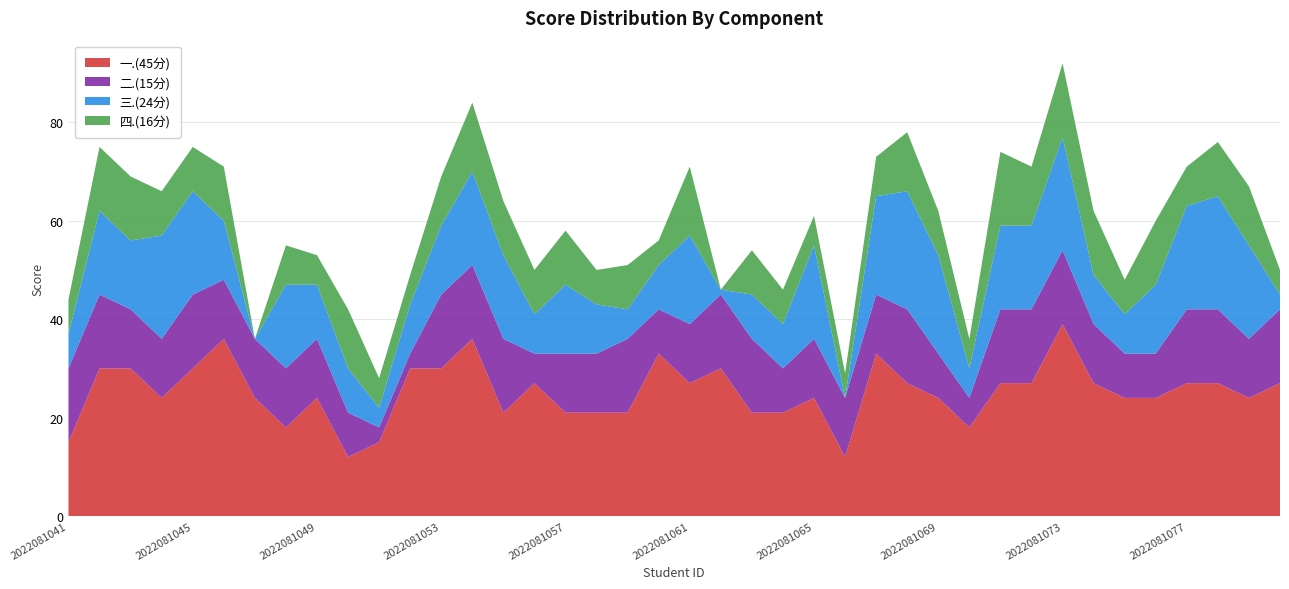

Reading left to right, what are all the values shown in this chart?

一.(45分): 2022081041=15	2022081042=30	2022081043=30	2022081044=24	2022081045=30	2022081046=36	2022081047=24	2022081048=18	2022081049=24	2022081050=12	2022081051=15	2022081052=30	2022081053=30	2022081054=36	2022081055=21	2022081056=27	2022081057=21	2022081058=21	2022081059=21	2022081060=33	2022081061=27	2022081062=30	2022081063=21	2022081064=21	2022081065=24	2022081066=12	2022081067=33	2022081068=27	2022081069=24	2022081070=18	2022081071=27	2022081072=27	2022081073=39	2022081074=27	2022081075=24	2022081076=24	2022081077=27	2022081078=27	2022081079=24	2022081080=27
二.(15分): 2022081041=15	2022081042=15	2022081043=12	2022081044=12	2022081045=15	2022081046=12	2022081047=12	2022081048=12	2022081049=12	2022081050=9	2022081051=3	2022081052=3	2022081053=15	2022081054=15	2022081055=15	2022081056=6	2022081057=12	2022081058=12	2022081059=15	2022081060=9	2022081061=12	2022081062=15	2022081063=15	2022081064=9	2022081065=12	2022081066=12	2022081067=12	2022081068=15	2022081069=9	2022081070=6	2022081071=15	2022081072=15	2022081073=15	2022081074=12	2022081075=9	2022081076=9	2022081077=15	2022081078=15	2022081079=12	2022081080=15
三.(24分): 2022081041=7	2022081042=17	2022081043=14	2022081044=21	2022081045=21	2022081046=12	2022081047=0	2022081048=17	2022081049=11	2022081050=9	2022081051=4	2022081052=10	2022081053=14	2022081054=19	2022081055=17	2022081056=8	2022081057=14	2022081058=10	2022081059=6	2022081060=9	2022081061=18	2022081062=1	2022081063=9	2022081064=9	2022081065=19	2022081066=0	2022081067=20	2022081068=24	2022081069=20	2022081070=6	2022081071=17	2022081072=17	2022081073=23	2022081074=10	2022081075=8	2022081076=14	2022081077=21	2022081078=23	2022081079=19	2022081080=3
四.(16分): 2022081041=7	2022081042=13	2022081043=13	2022081044=9	2022081045=9	2022081046=11	2022081047=0	2022081048=8	2022081049=6	2022081050=12	2022081051=6	2022081052=6	2022081053=10	2022081054=14	2022081055=11	2022081056=9	2022081057=11	2022081058=7	2022081059=9	2022081060=5	2022081061=14	2022081062=0	2022081063=9	2022081064=7	2022081065=6	2022081066=5	2022081067=8	2022081068=12	2022081069=9	2022081070=6	2022081071=15	2022081072=12	2022081073=15	2022081074=13	2022081075=7	2022081076=13	2022081077=8	2022081078=11	2022081079=12	2022081080=5